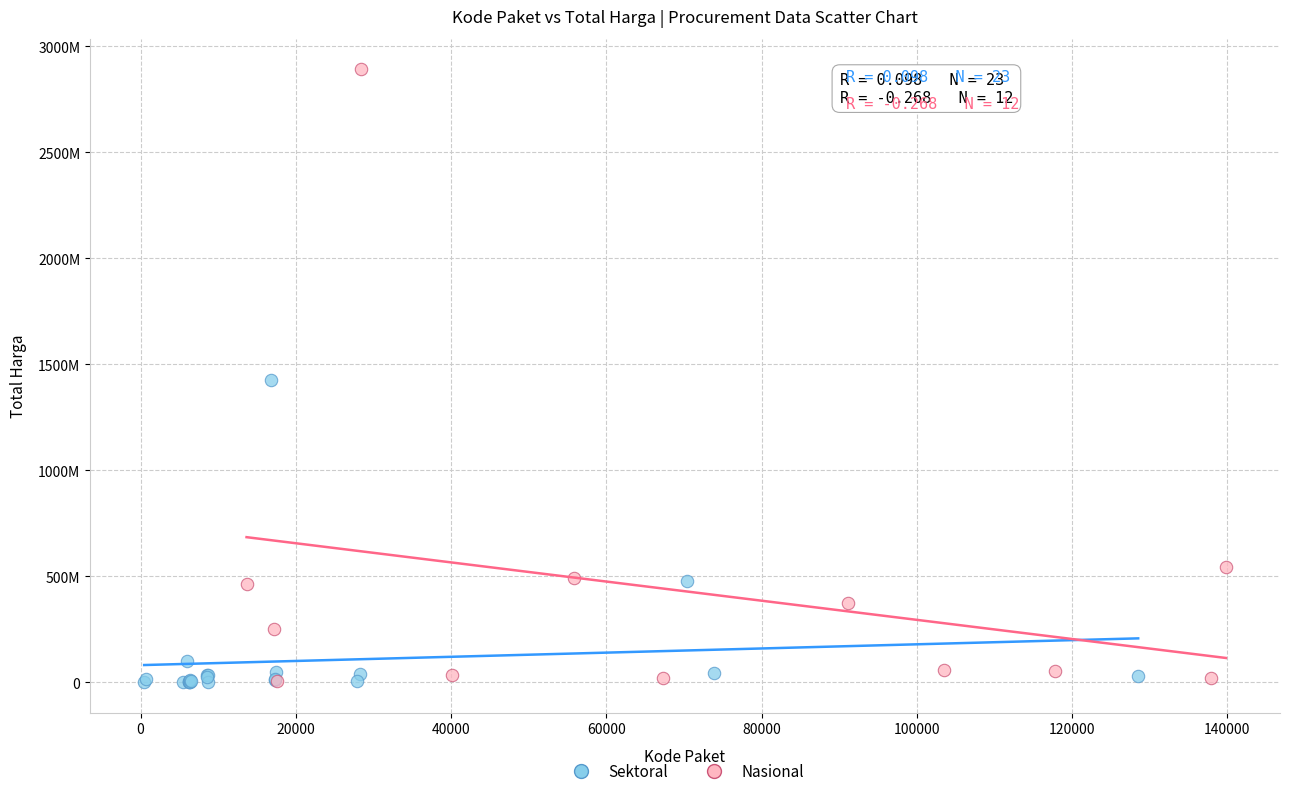

What are all the series names shown in the legend?

Sektoral, Nasional